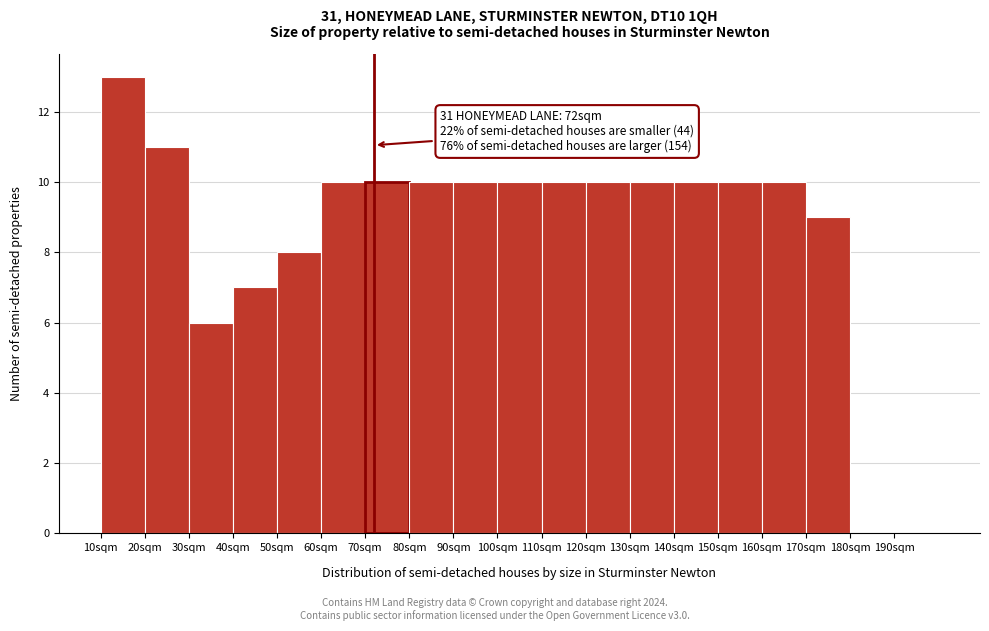

Over which range of the x-axis is the bar tallest?

10 to 20